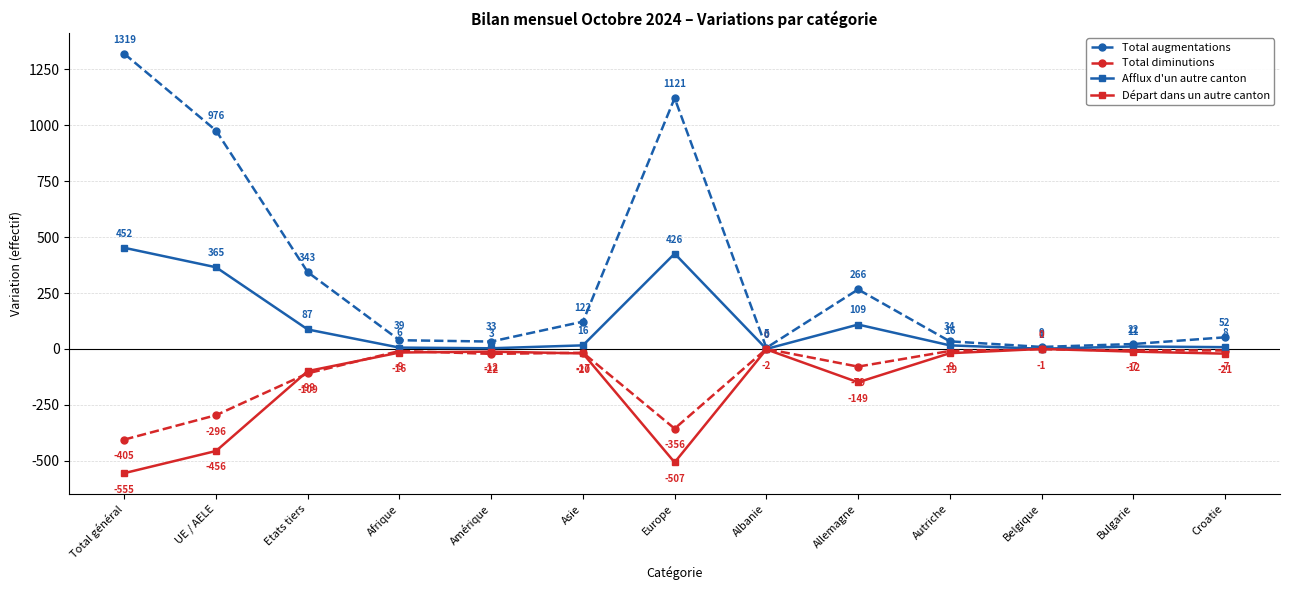

Reading right to left, transcribe all the data shown in this chart.

Total augmentations: Croatie=52	Bulgarie=22	Belgique=9	Autriche=34	Allemagne=266	Albanie=5	Europe=1121	Asie=122	Amérique=33	Afrique=39	Etats tiers=343	UE / AELE=976	Total général=1319
Total diminutions: Croatie=-7	Bulgarie=-7	Belgique=-1	Autriche=-9	Allemagne=-79	Albanie=0	Europe=-356	Asie=-17	Amérique=-22	Afrique=-9	Etats tiers=-109	UE / AELE=-296	Total général=-405
Afflux d'un autre canton: Croatie=8	Bulgarie=11	Belgique=1	Autriche=16	Allemagne=109	Albanie=0	Europe=426	Asie=16	Amérique=3	Afrique=6	Etats tiers=87	UE / AELE=365	Total général=452
Départ dans un autre canton: Croatie=-21	Bulgarie=-12	Belgique=0	Autriche=-19	Allemagne=-149	Albanie=-2	Europe=-507	Asie=-20	Amérique=-12	Afrique=-16	Etats tiers=-99	UE / AELE=-456	Total général=-555